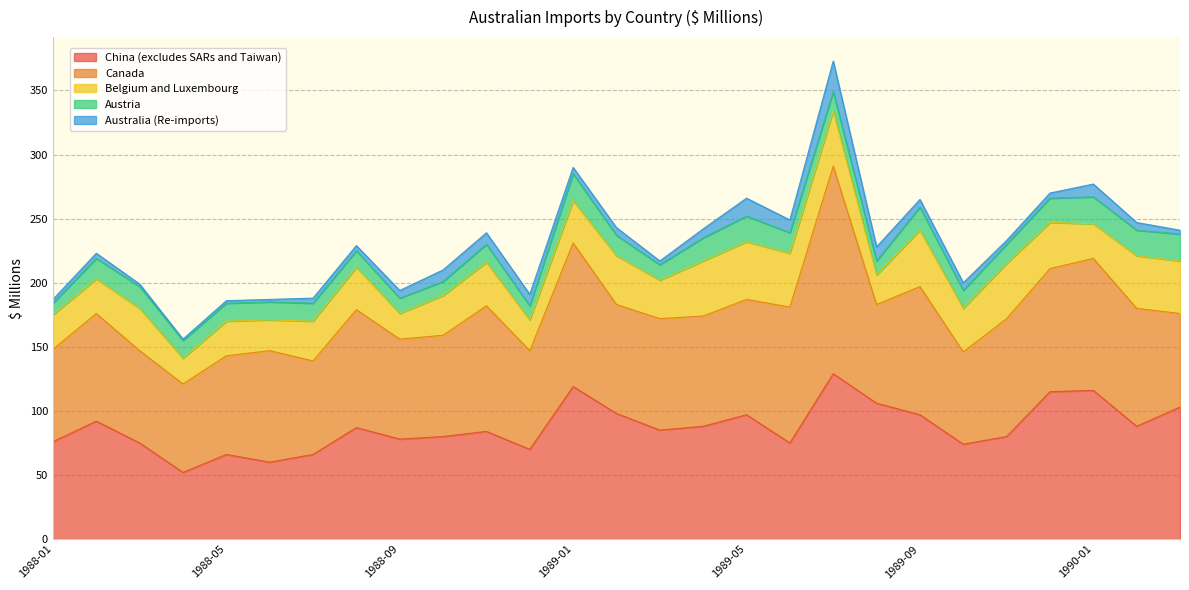

How many lines are shown in the chart?

5